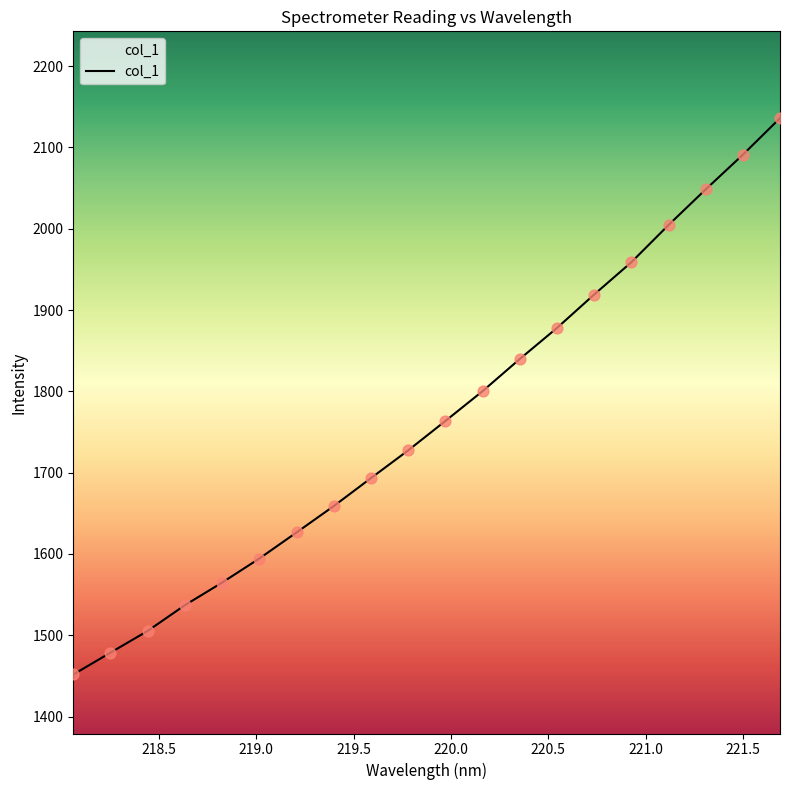

What is the minimum value shown in the chart?

1451.7